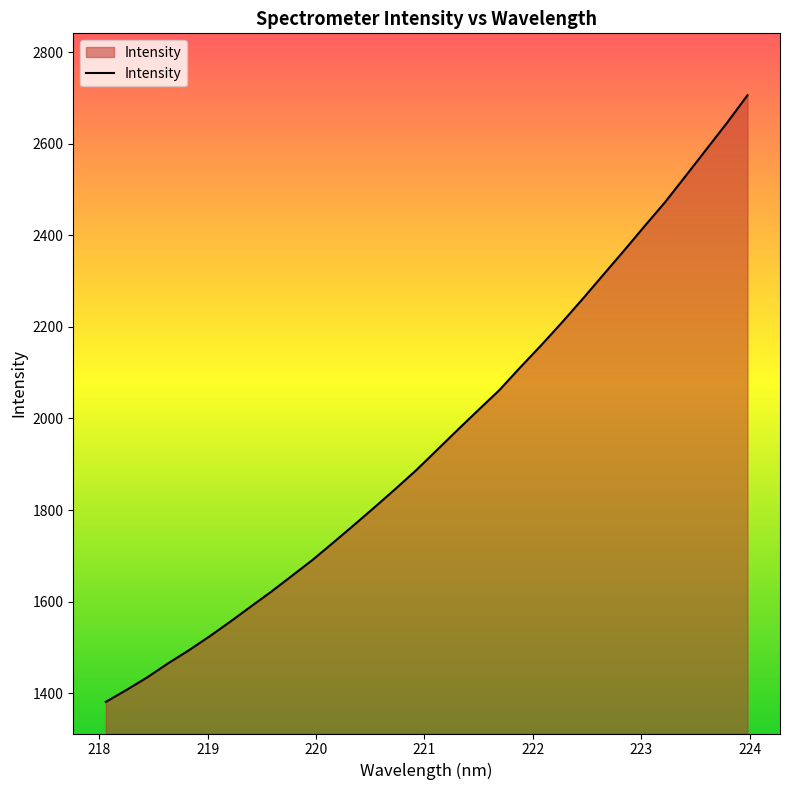

What is the smallest value displayed?

1380.8